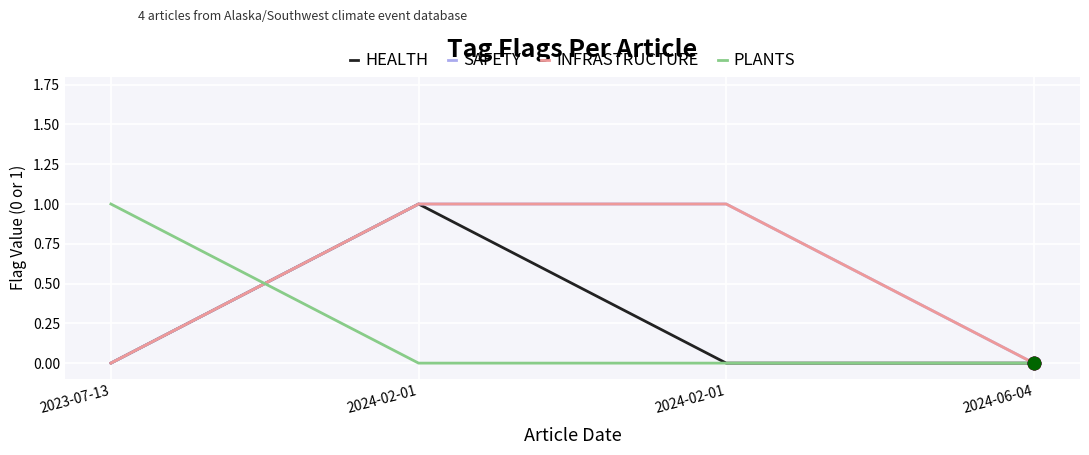

Is the value of PLANTS at 2024-02-01 greater than the value of HEALTH at 2024-02-01?

No